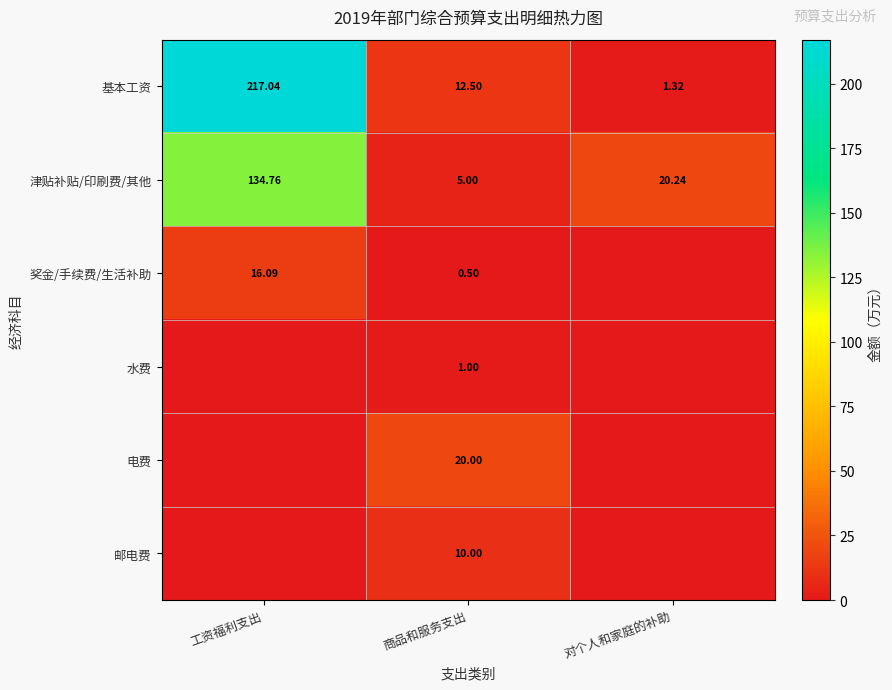

What is the maximum value shown in the chart?

217.0